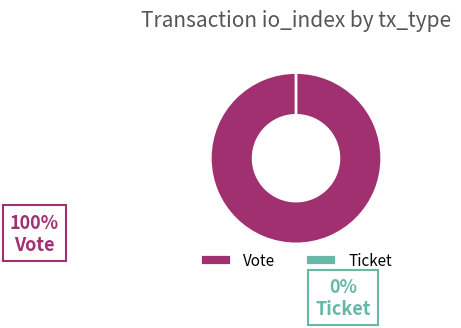

Combined, do Vote and Ticket account for over 50%?

Yes